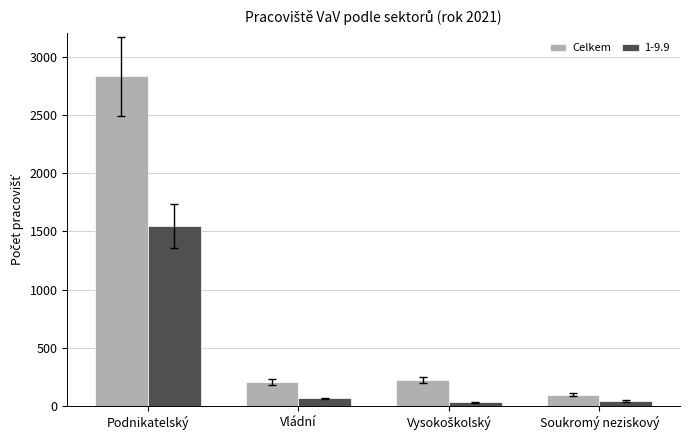

What is the sum of all 1-9.9 values?

1692